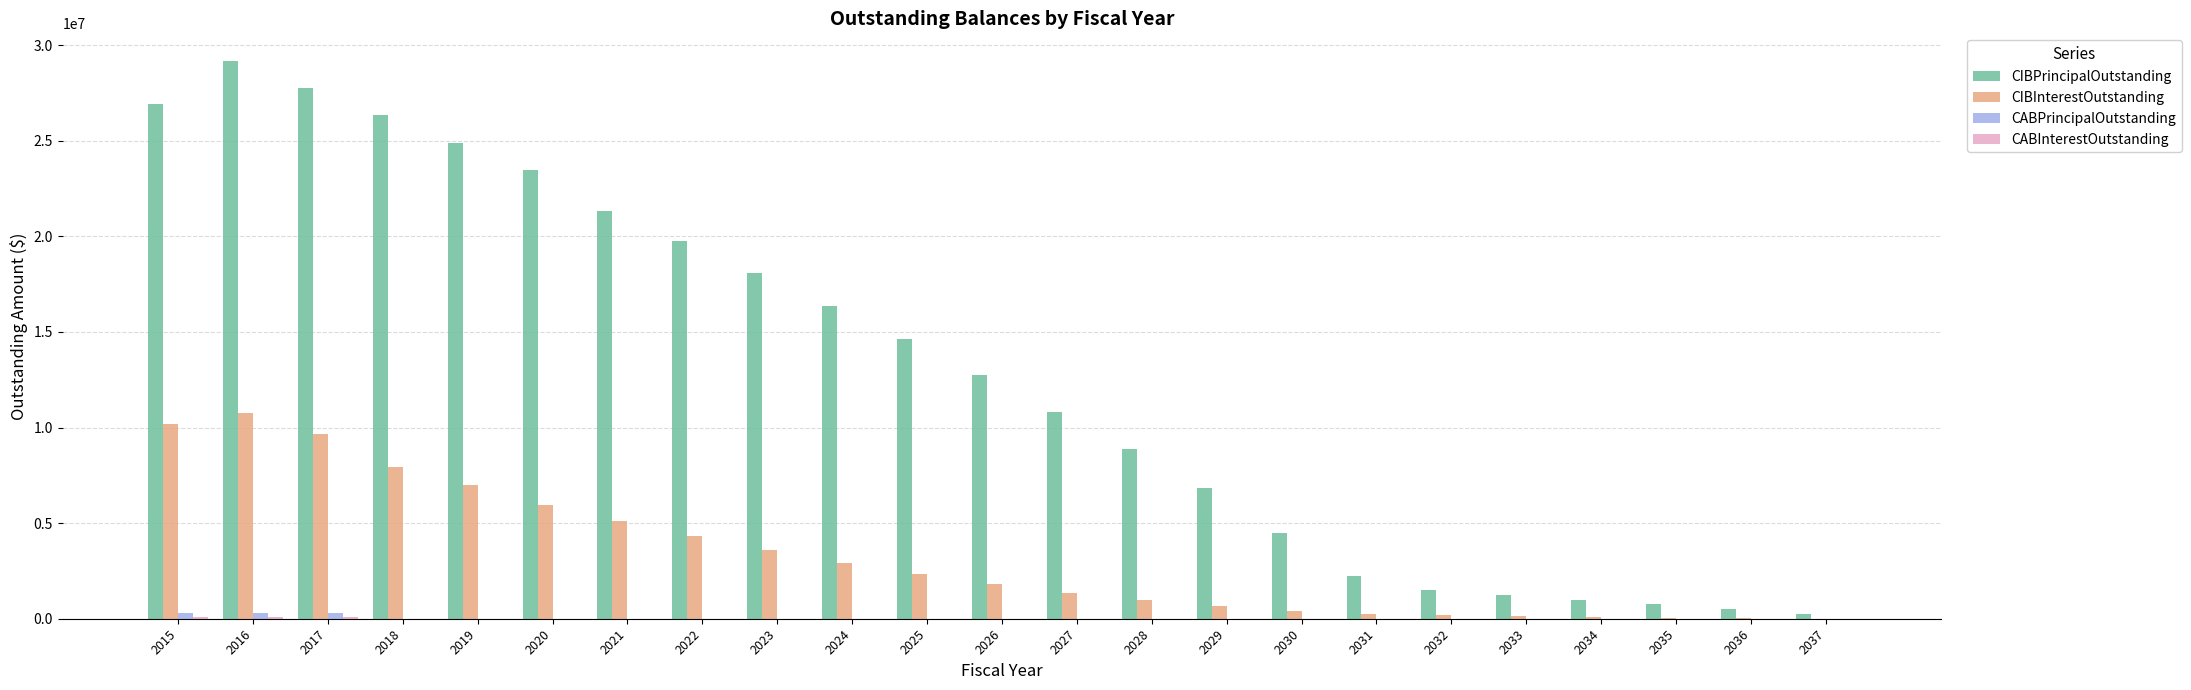

Are the bars horizontal?

No